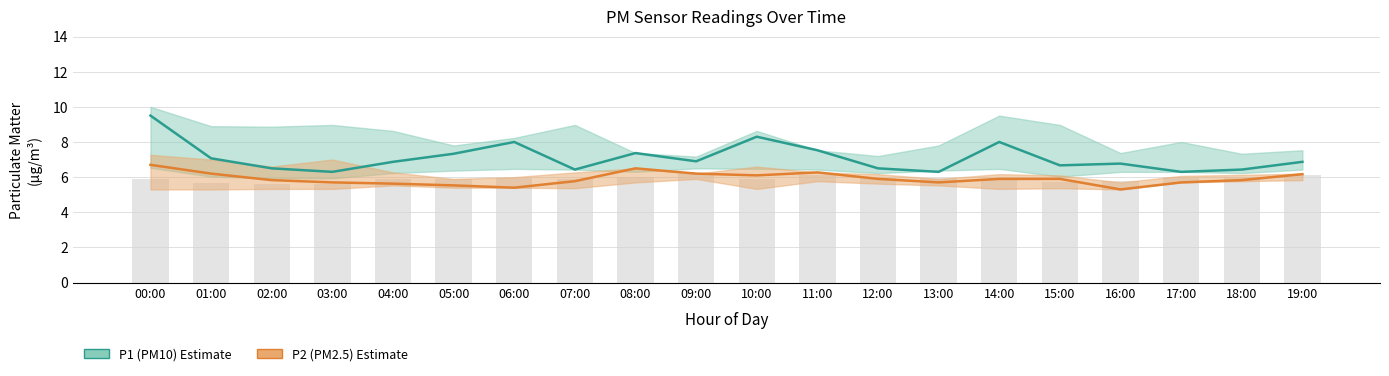

What is the label of the 2nd bar from the right?

18:00